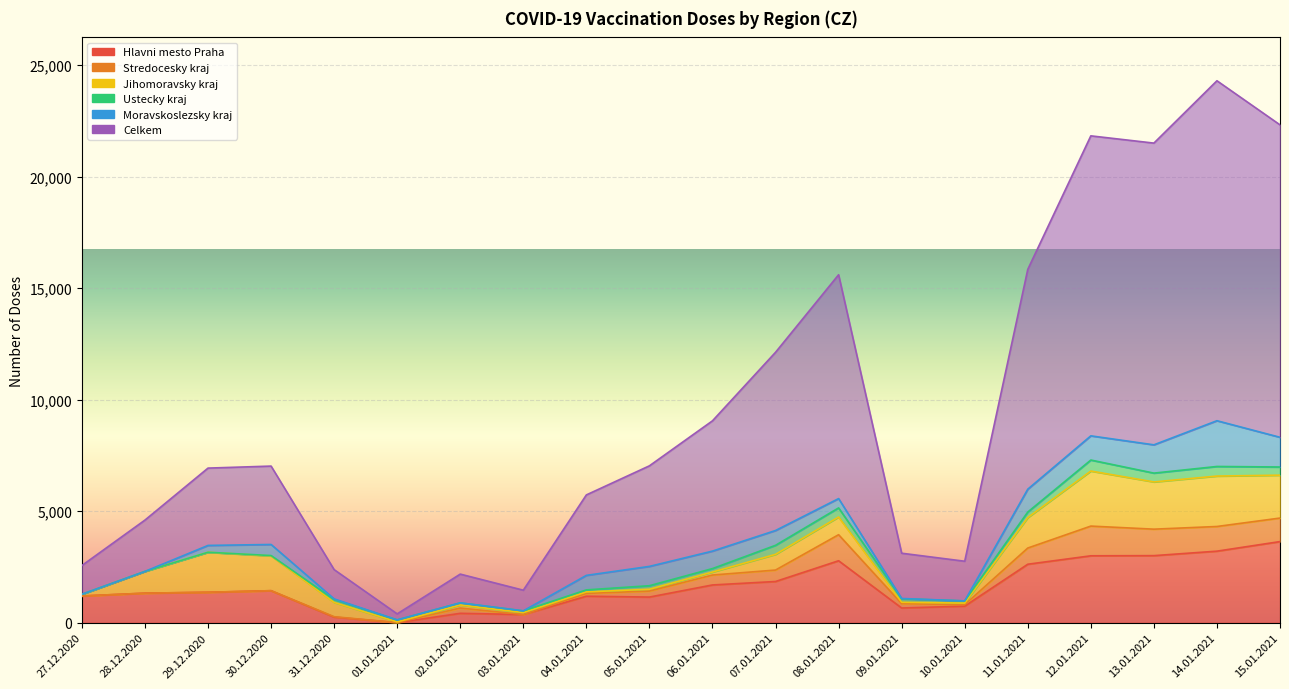

At how many categories does at least one series exceed 11625?

4